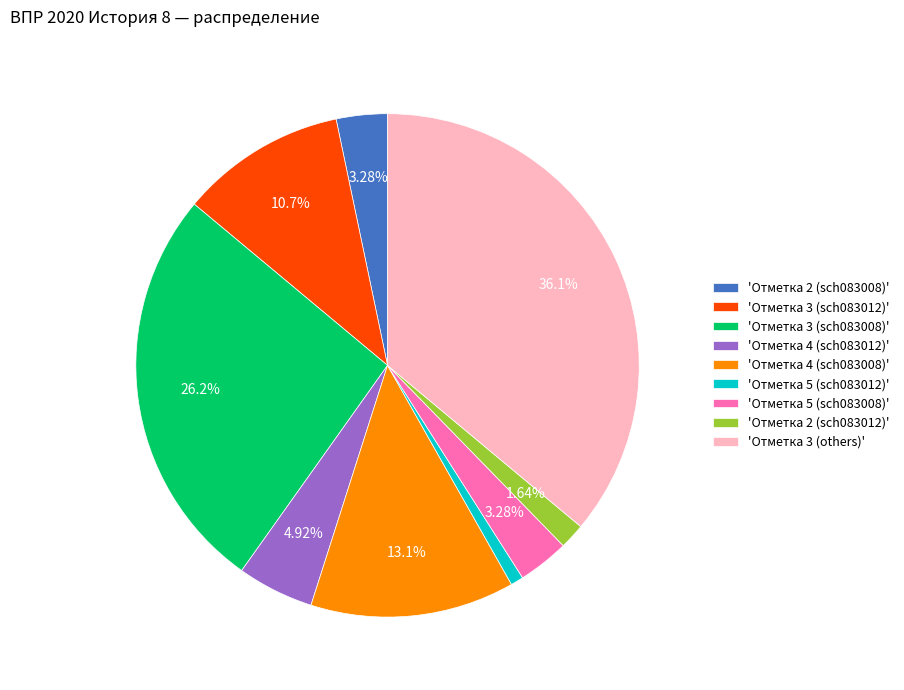

Is there any slice that represents more than half of the pie?

No